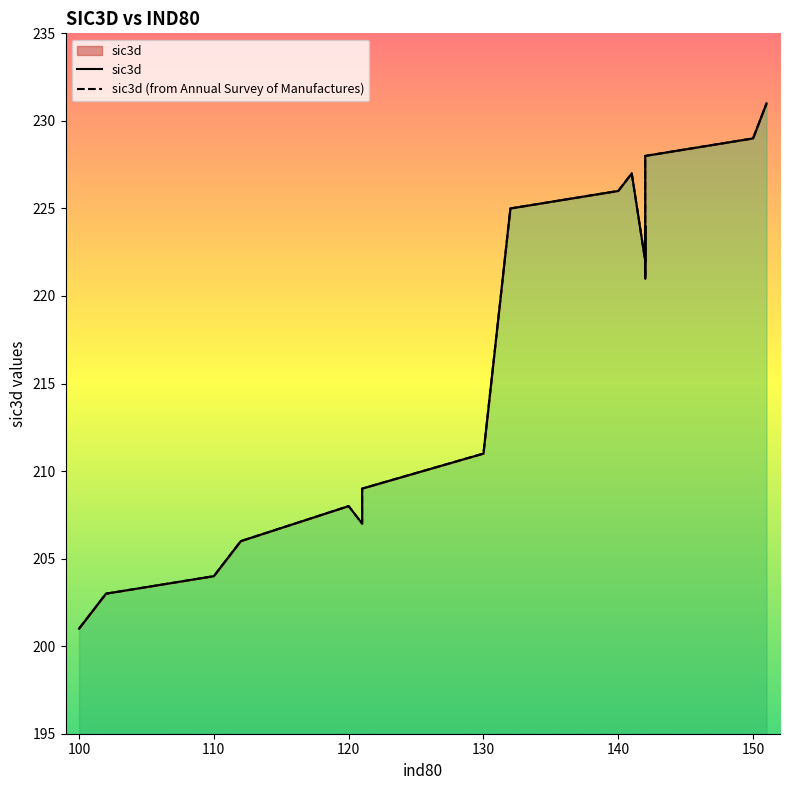

Which series has the largest total across all categories?

sic3d